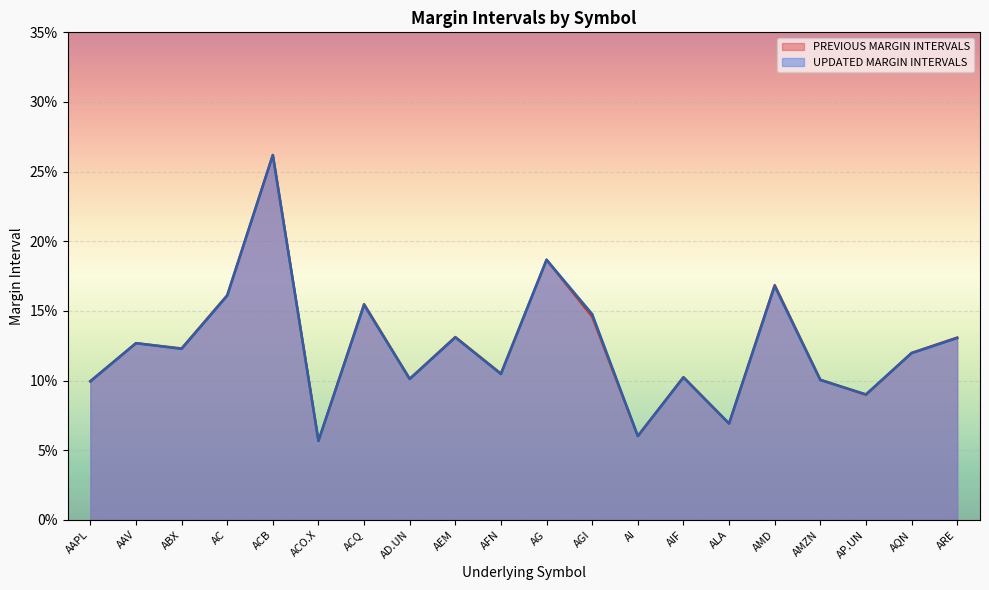

What is the label of the 2nd point from the right?

AQN